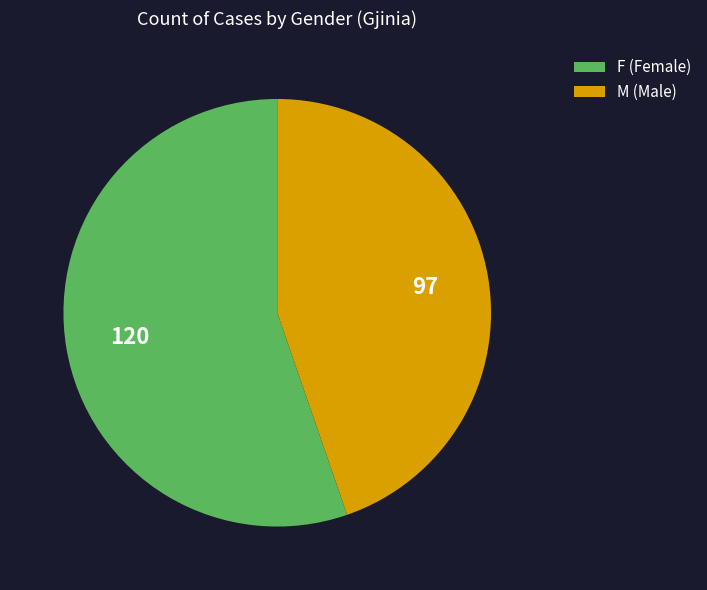

Which has a higher value, M (Male) or F (Female)?

F (Female)